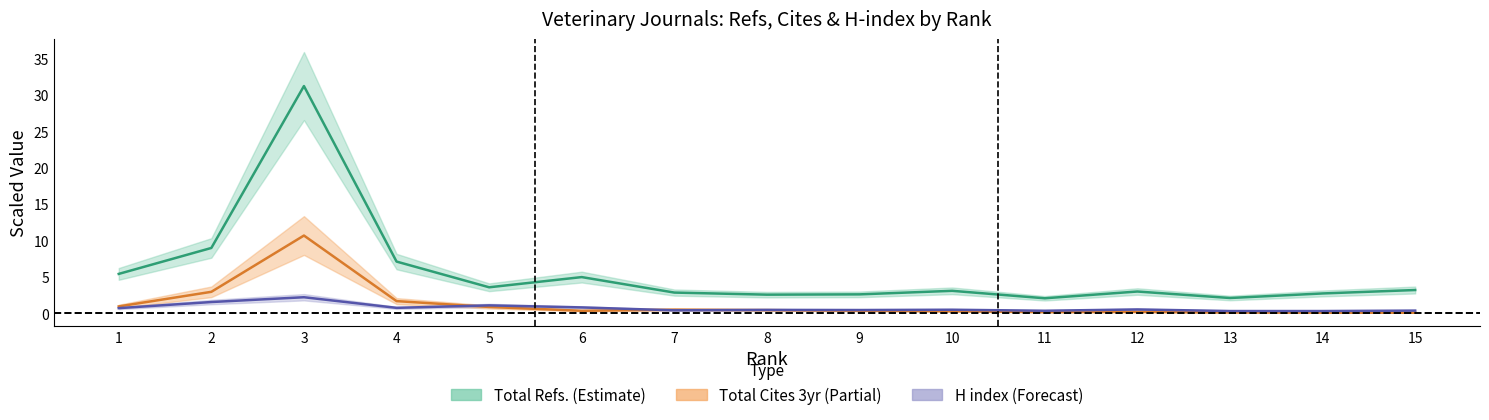

True or false: Total Cites (3years) and H index cross at least once.

True